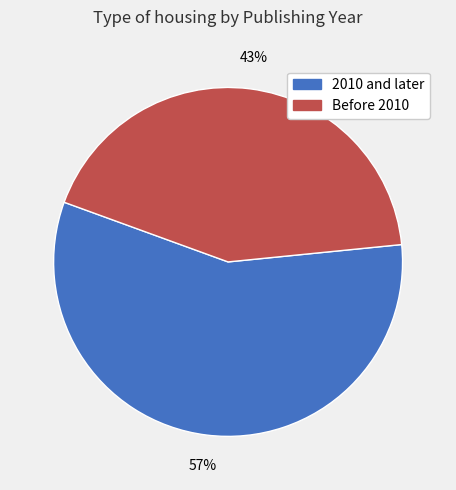

Is there any slice that represents more than half of the pie?

Yes